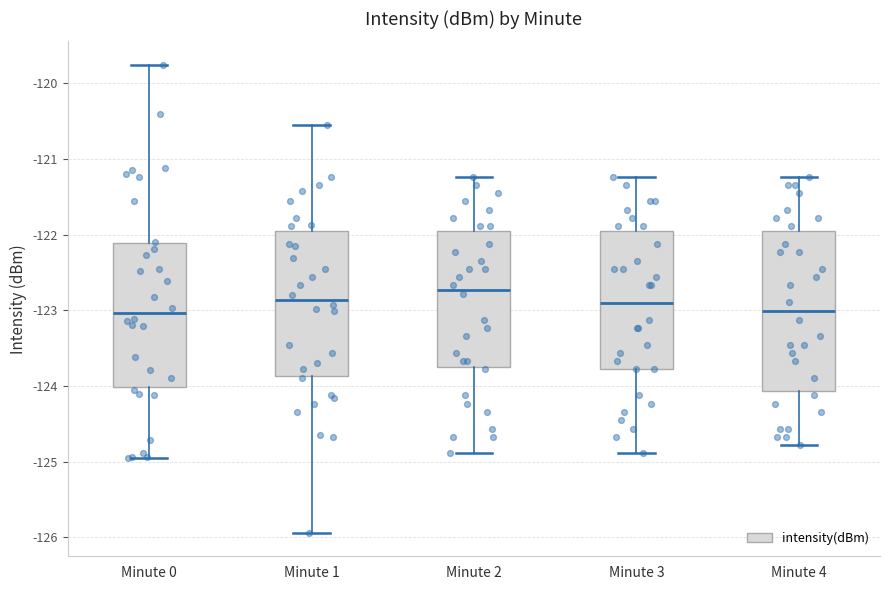

Comparing the boxes themselves (not the whiskers), which one is the tallest?

Minute 4